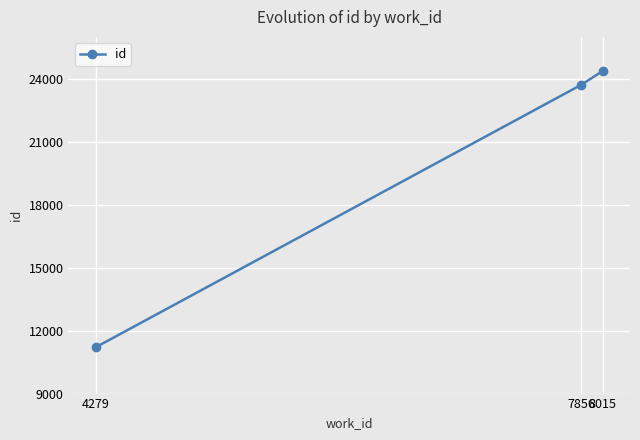

What is the value of the 1st point from the left?

11204